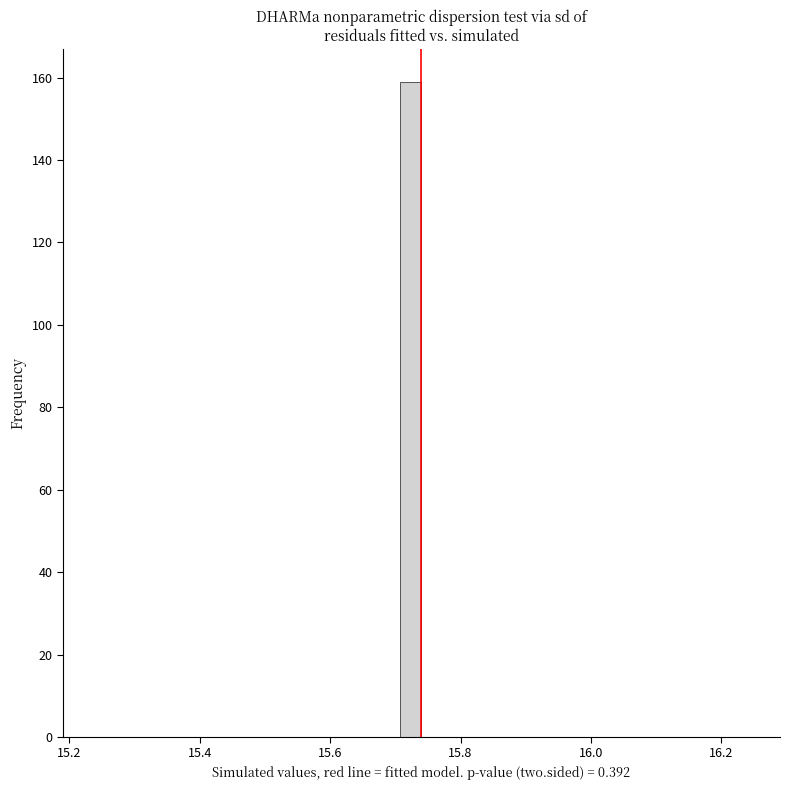

Read against the x-axis, roughly where is the centre of the tallest bar?

15.72